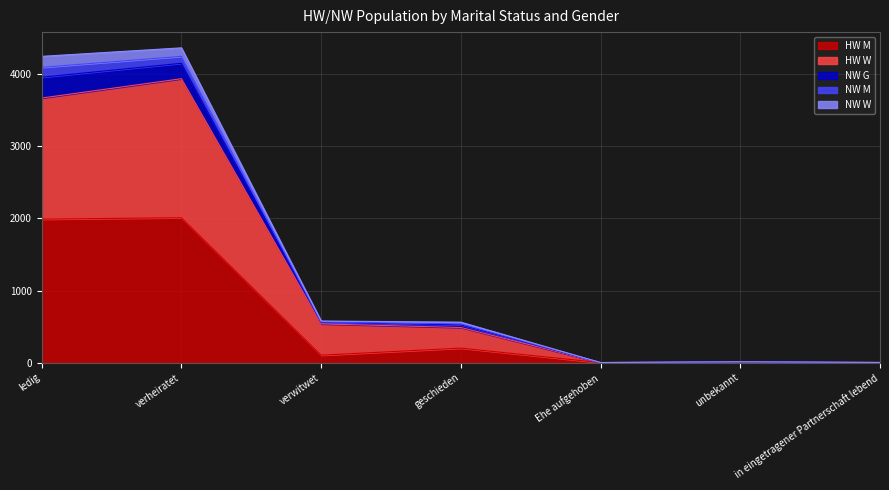

What is the maximum value for HW M?

2010